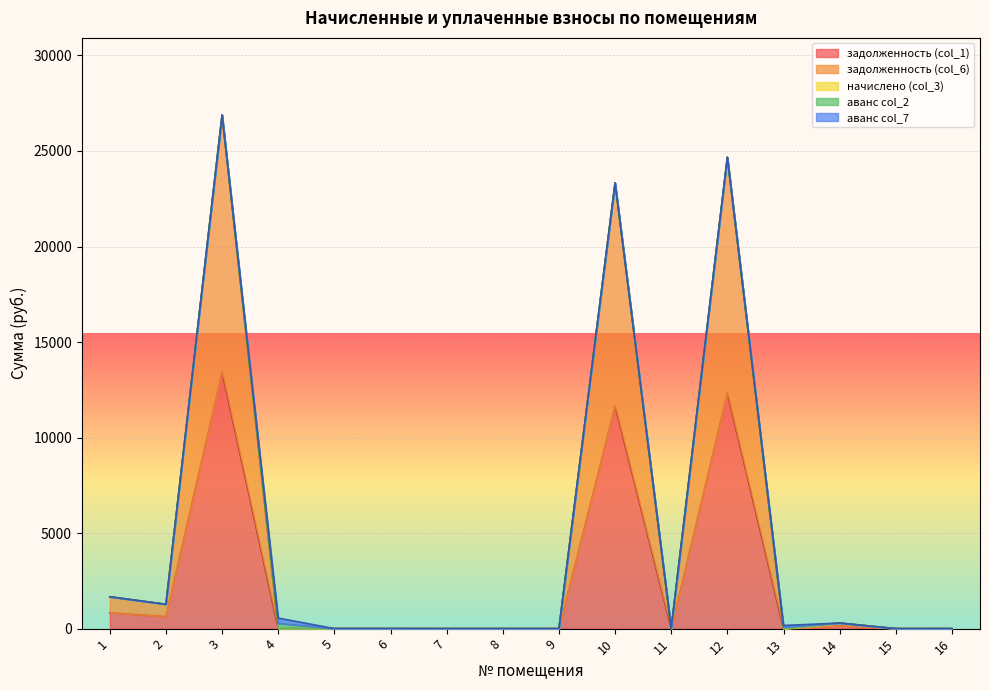

True or false: начислено (col_3) has more than 1 points higher than both neighbors.

False